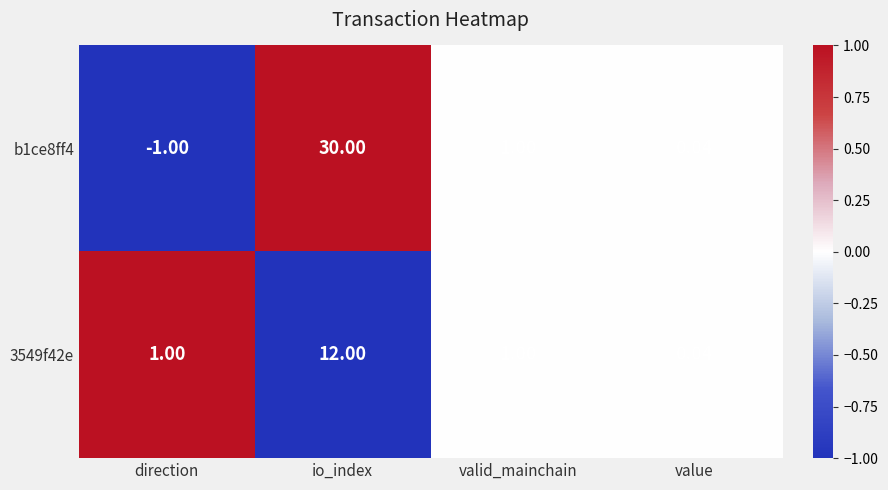

Which label corresponds to the largest value in the chart?

io_index